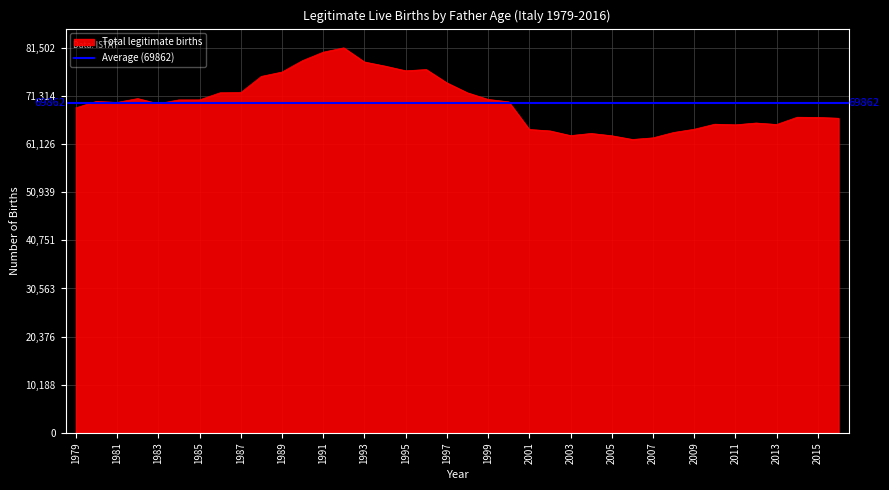

What is the change in value from 1979 to 1987?

+3230